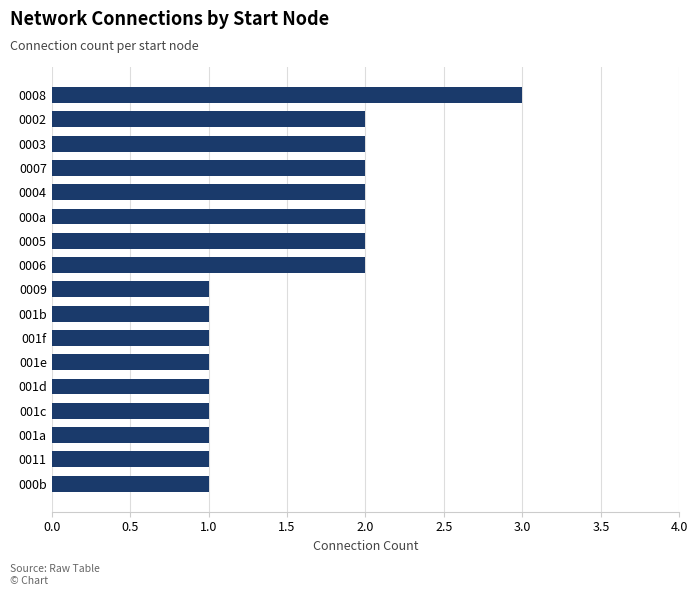

What is the sum of all values?

26